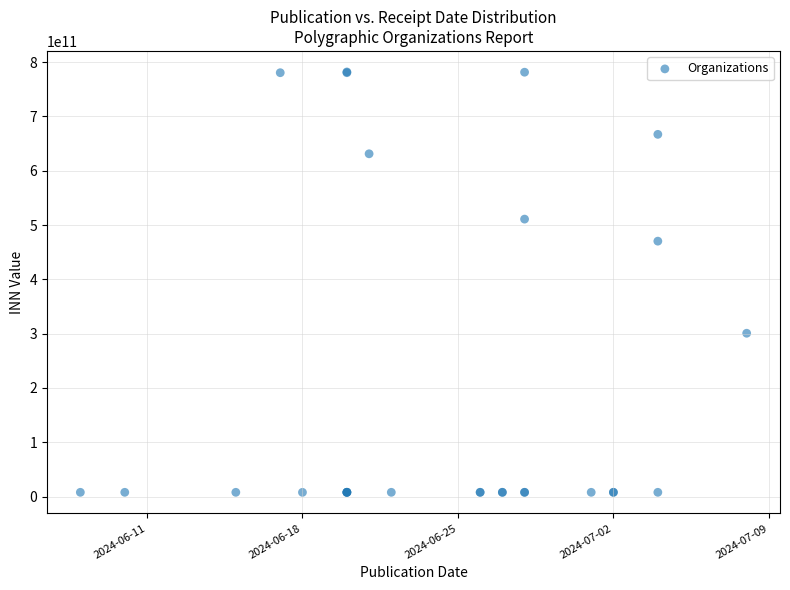

What Y value in the scatter plot is closest to 394816442722?

470316993488